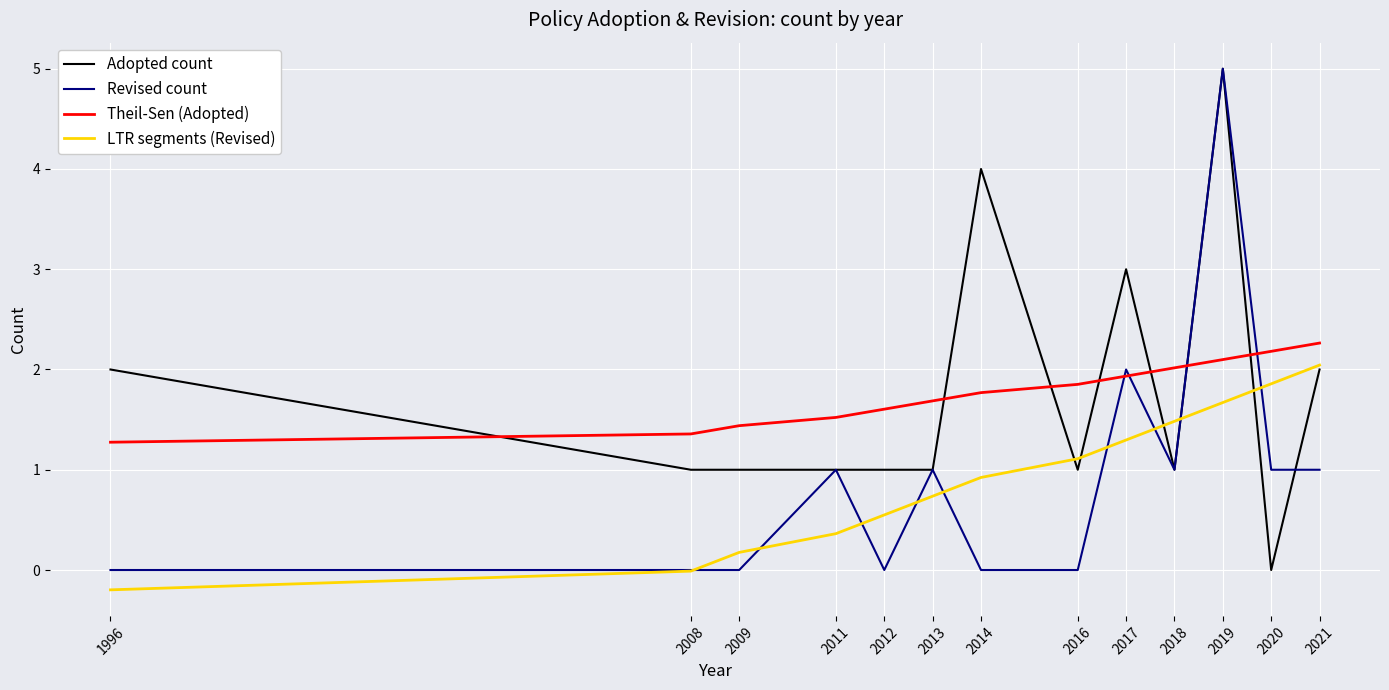

What is the spread (max minus min) of values at 2016?

1.9